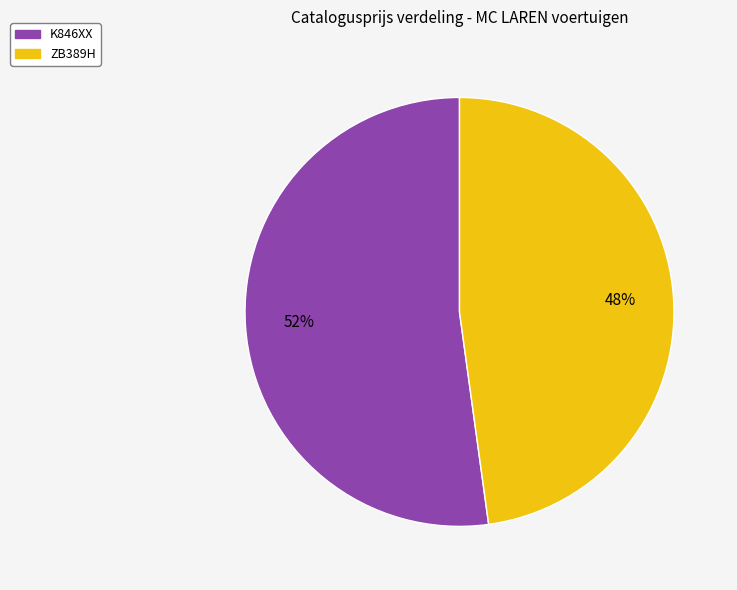

What is the ratio of the value at ZB389H to the value at K846XX?

0.9